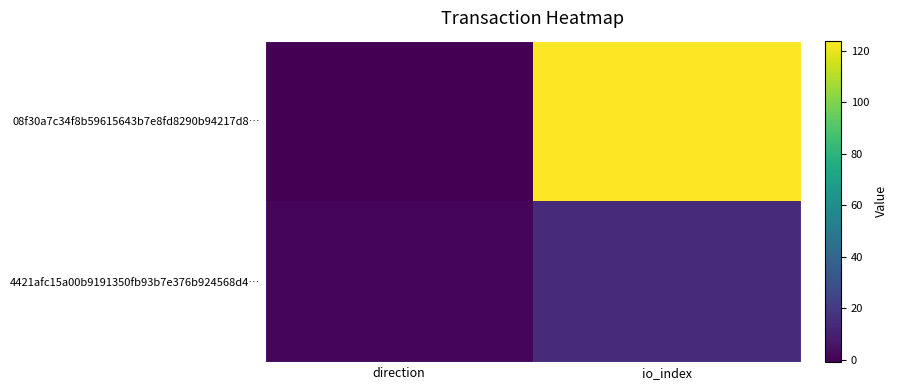

Count the number of categories in the chart.

2